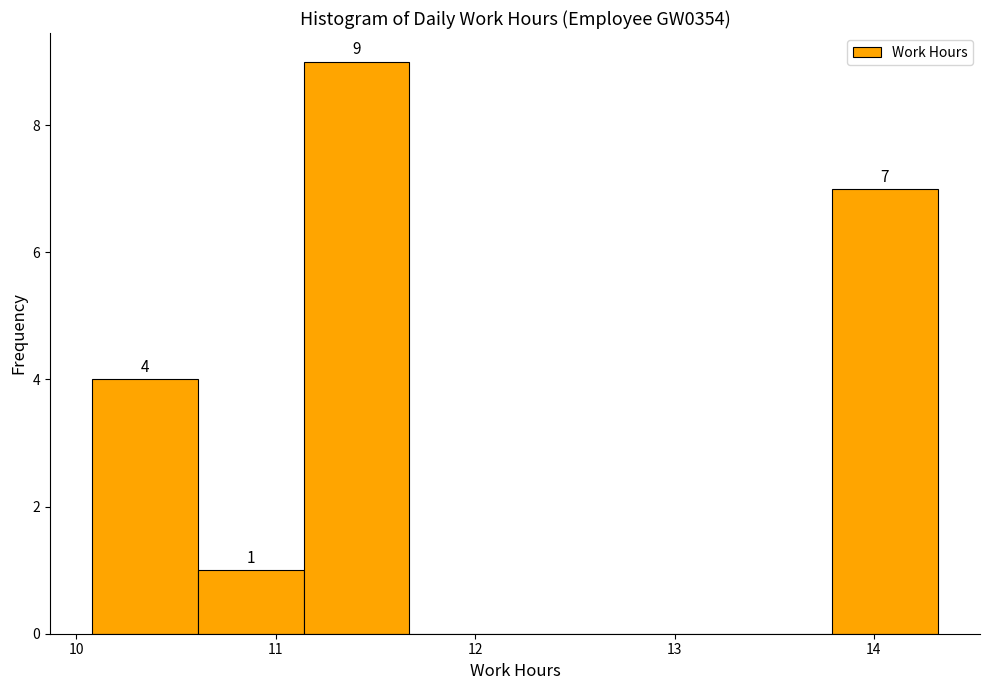

Over which range of the x-axis is the bar tallest?

11.14 to 11.67